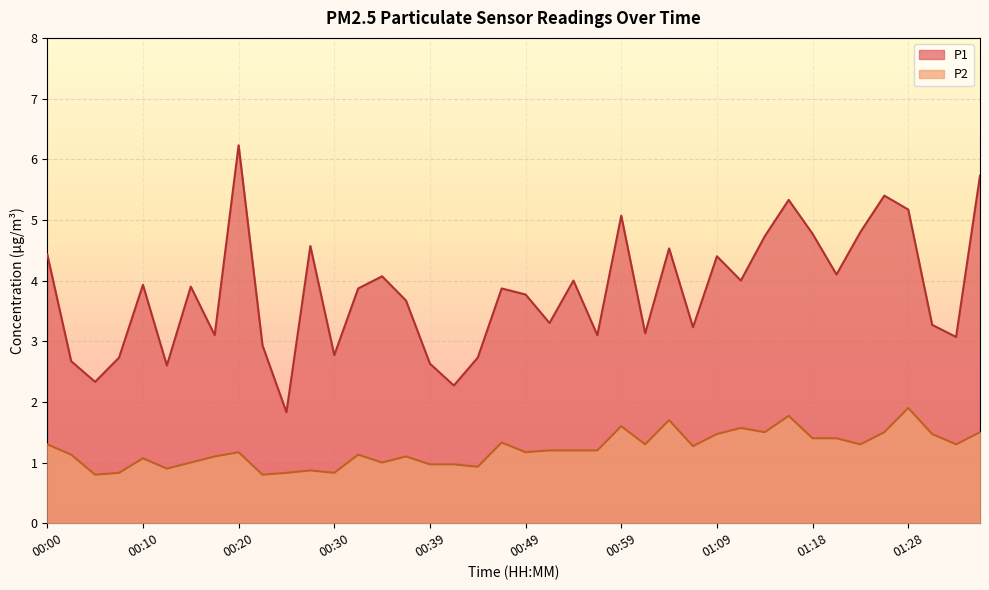

What is the approximate value of P1 at 00:15?

3.9